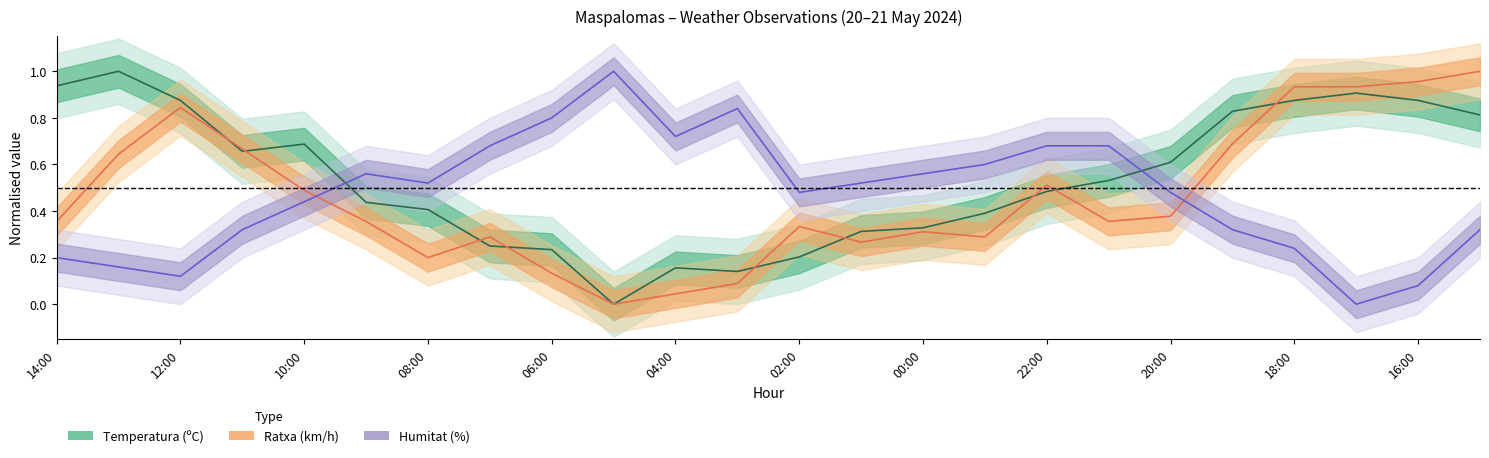

What is the label of the 10th point from the left?

05:00